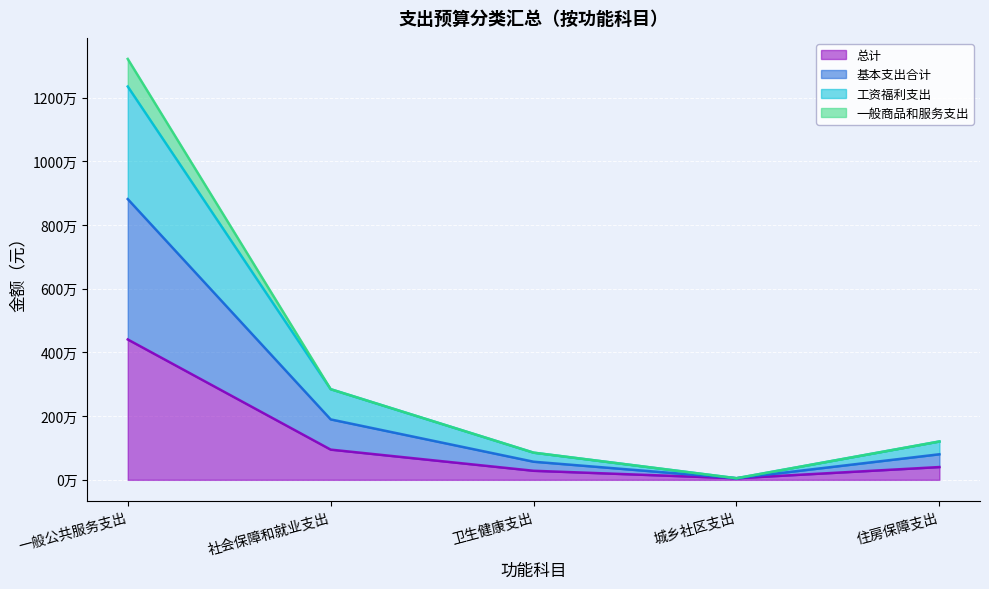

Which category has the highest value in the 一般商品和服务支出 series?

一般公共服务支出